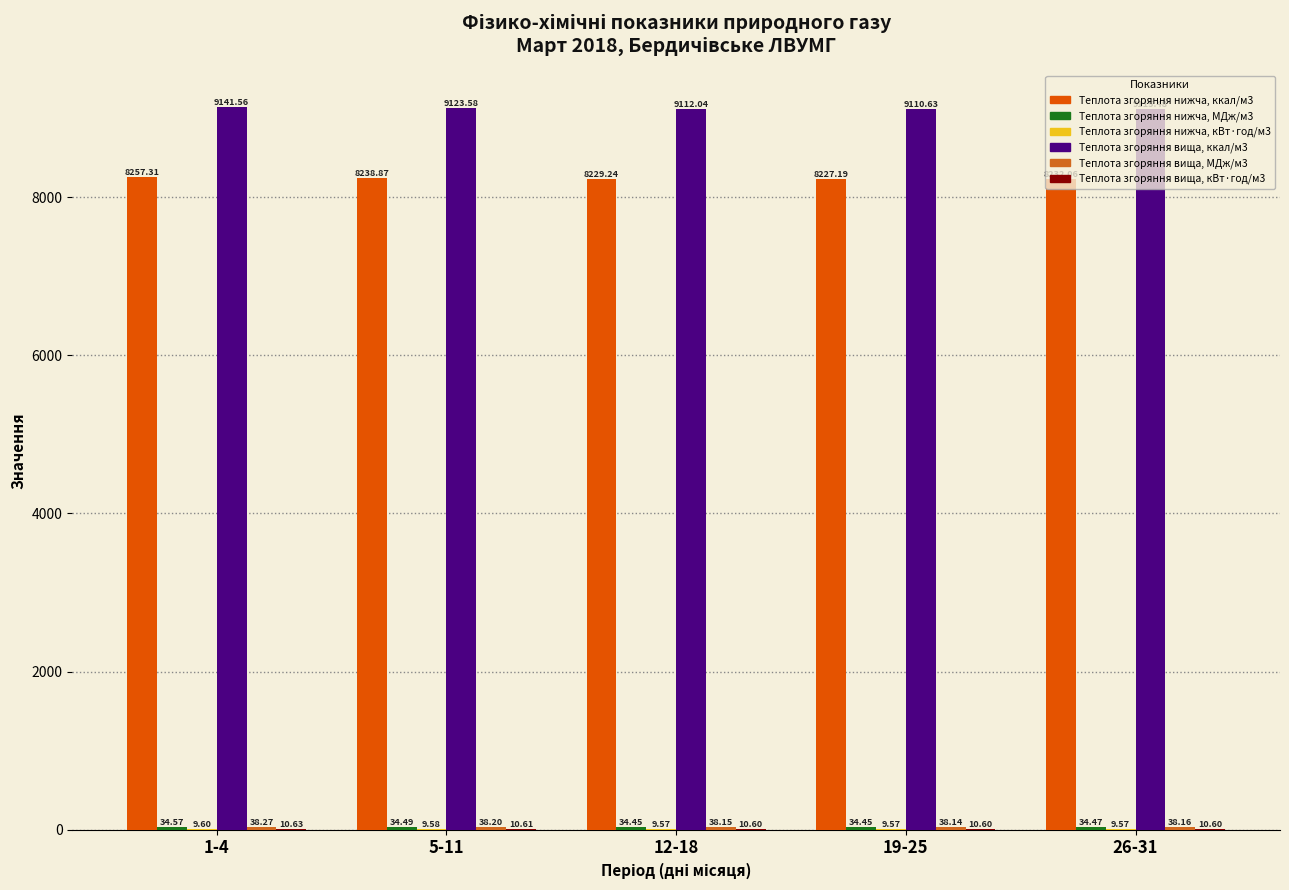

Between 12-18 and 26-31, which series saw the biggest shift?

Теплота згоряння вища, ккал/м3